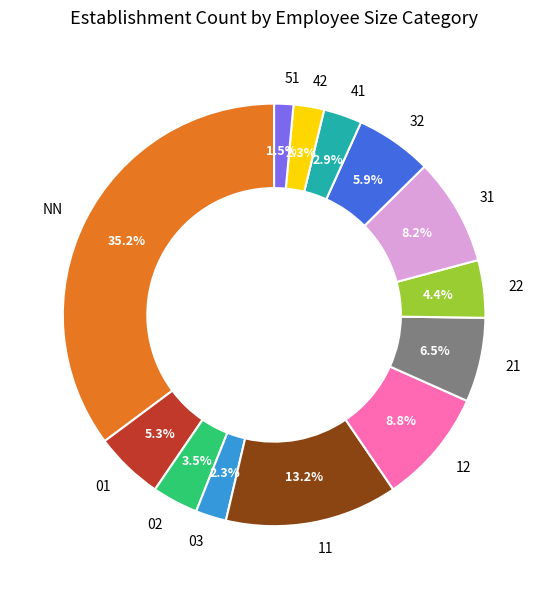

Which has a higher value, 31 or 42?

31